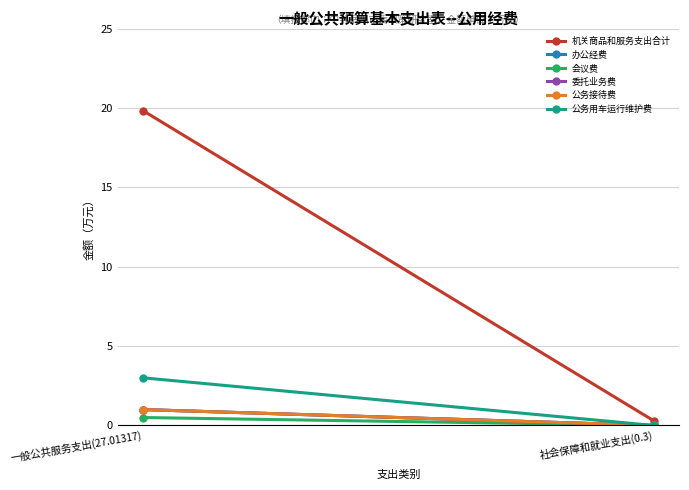

How many values in the 办公经费 series are below 1?

1